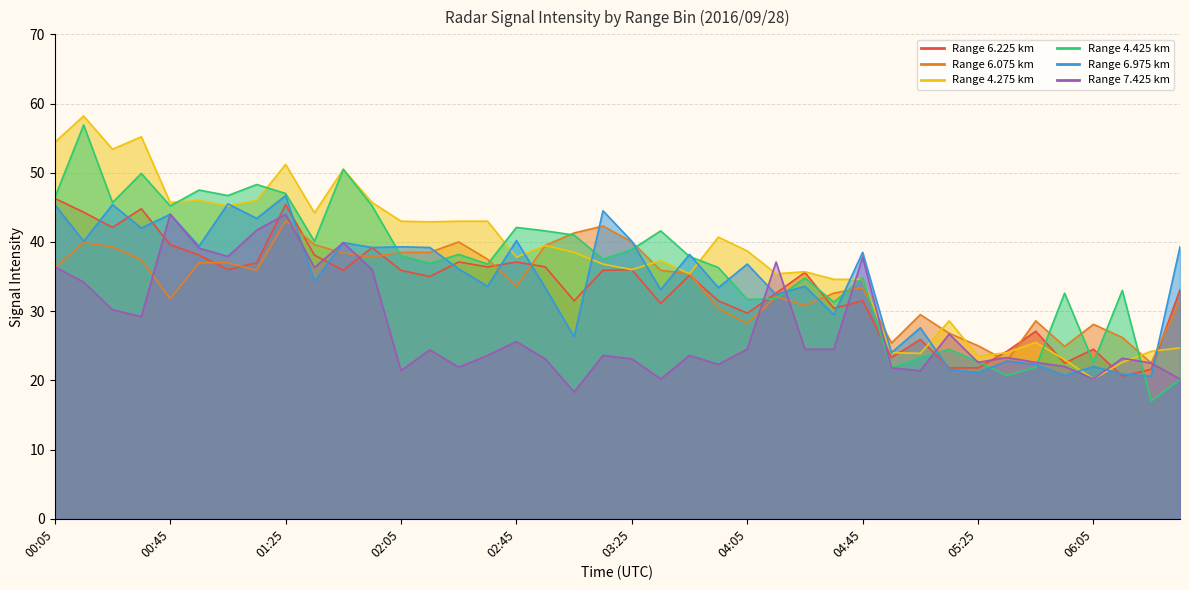

How many interior local valleys does the 6.225 series have?

12